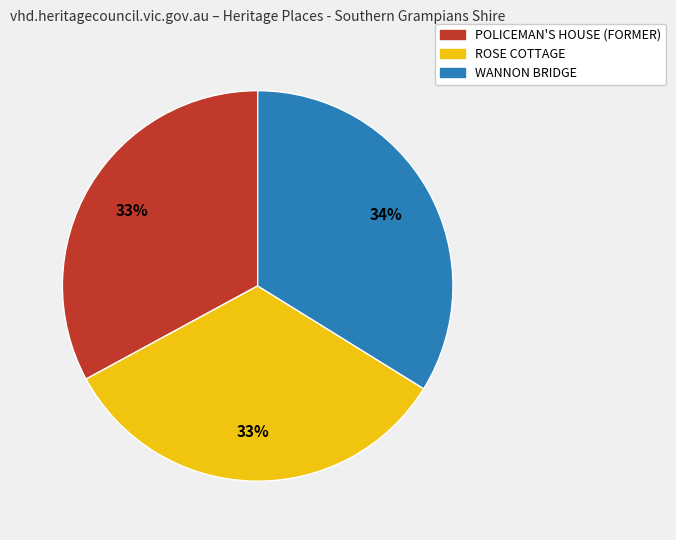

Is there any slice that represents more than half of the pie?

No